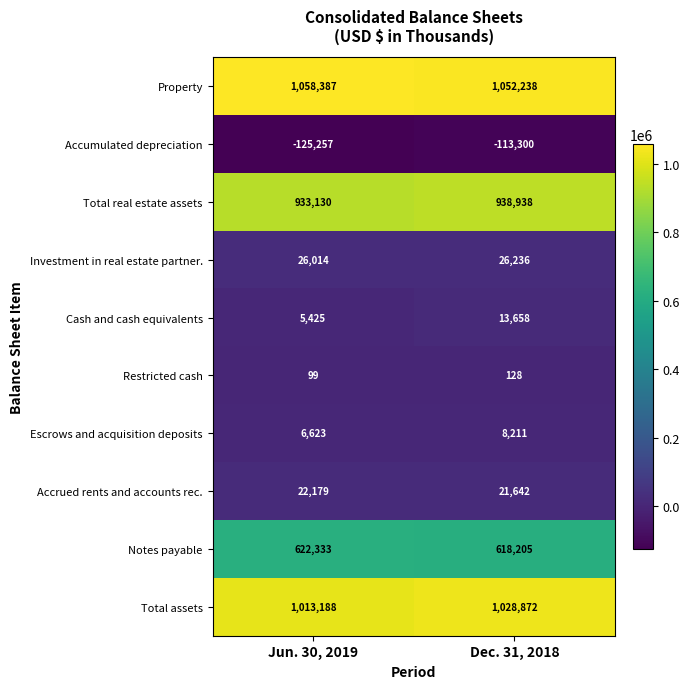

At how many categories does at least one series exceed 594948?

2